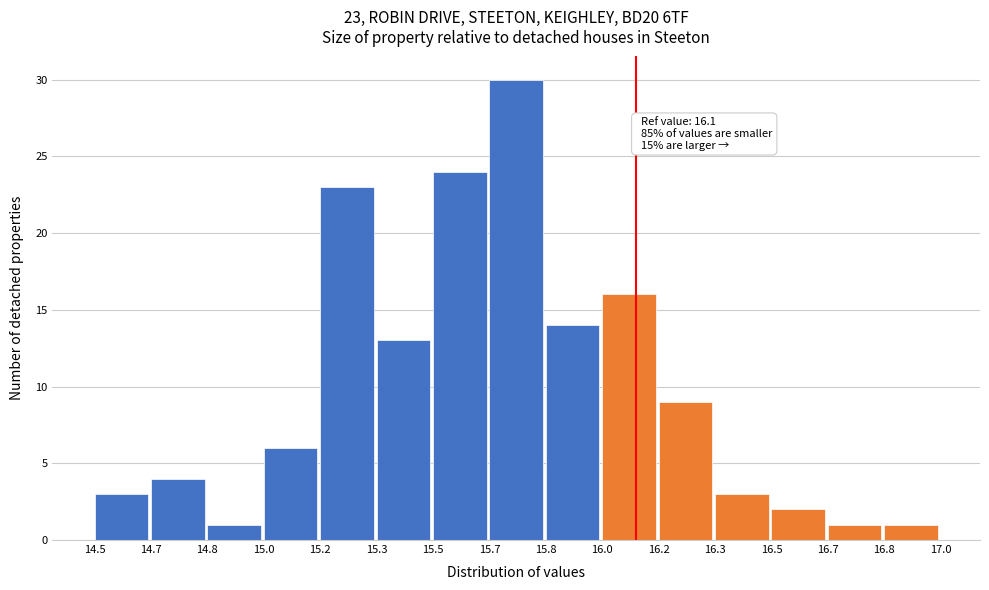

Reading right to left, transcribe all the data shown in this chart.

16.8=1	16.7=1	16.5=2	16.3=3	16.2=9	16.0=16	15.8=14	15.7=30	15.5=24	15.3=13	15.2=23	15.0=6	14.8=1	14.7=4	14.5=3